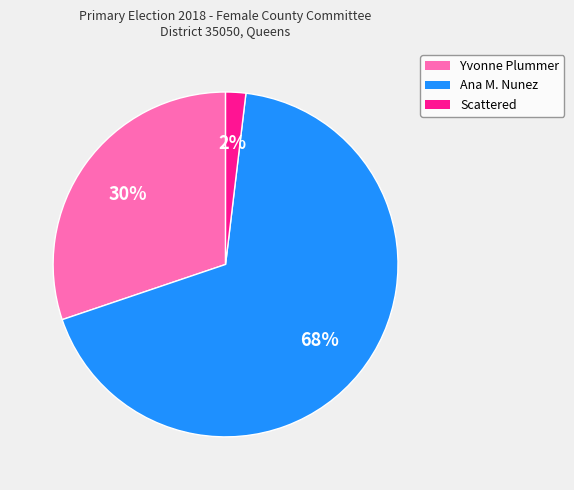

Between Scattered and Ana M. Nunez, which is larger?

Ana M. Nunez